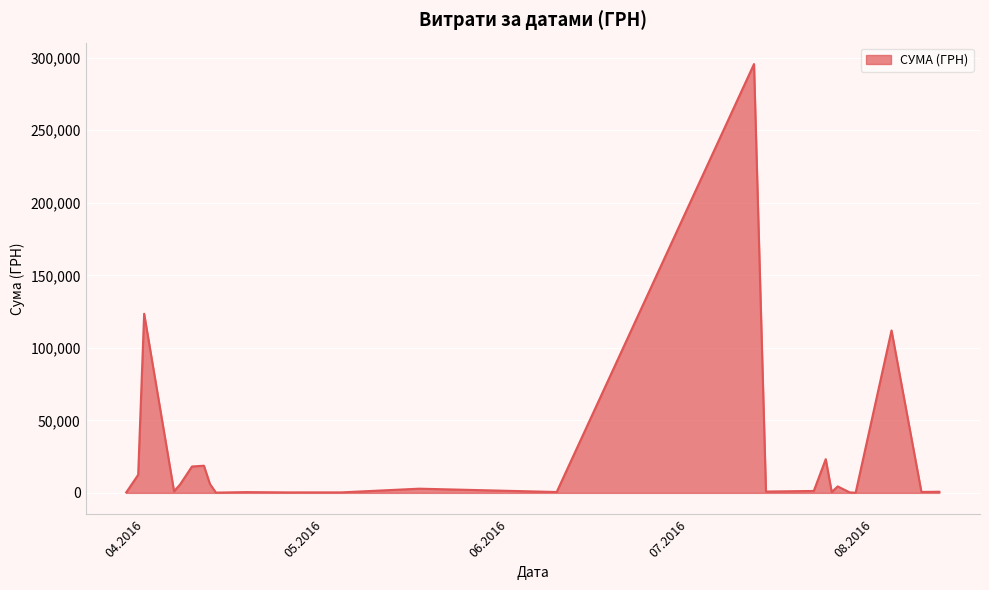

Count the number of categories in the chart.

25